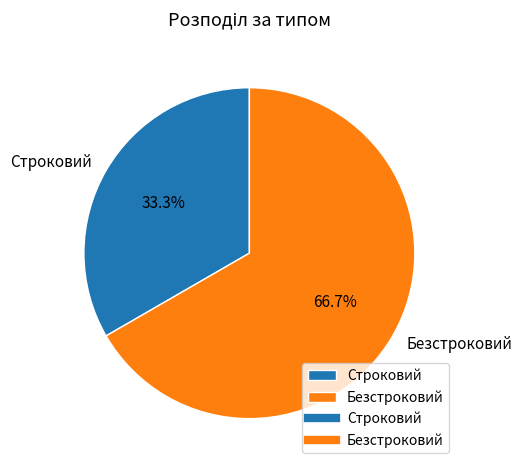

To the nearest percent, what is the difference between the Строковий and Безстроковий slice percentages?

33%